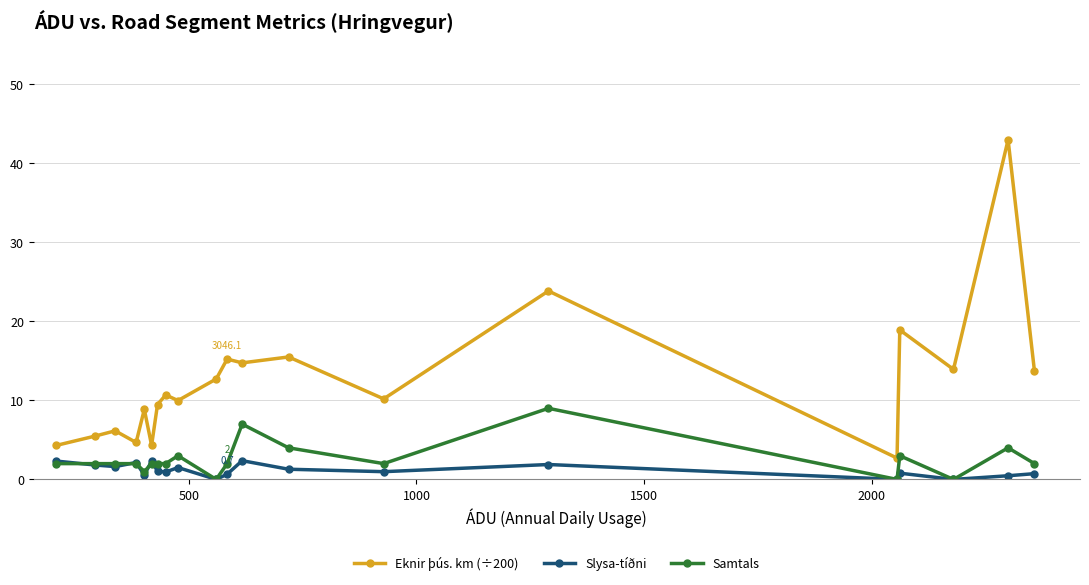

What is the maximum value for Slysa-tíðni?

2.4